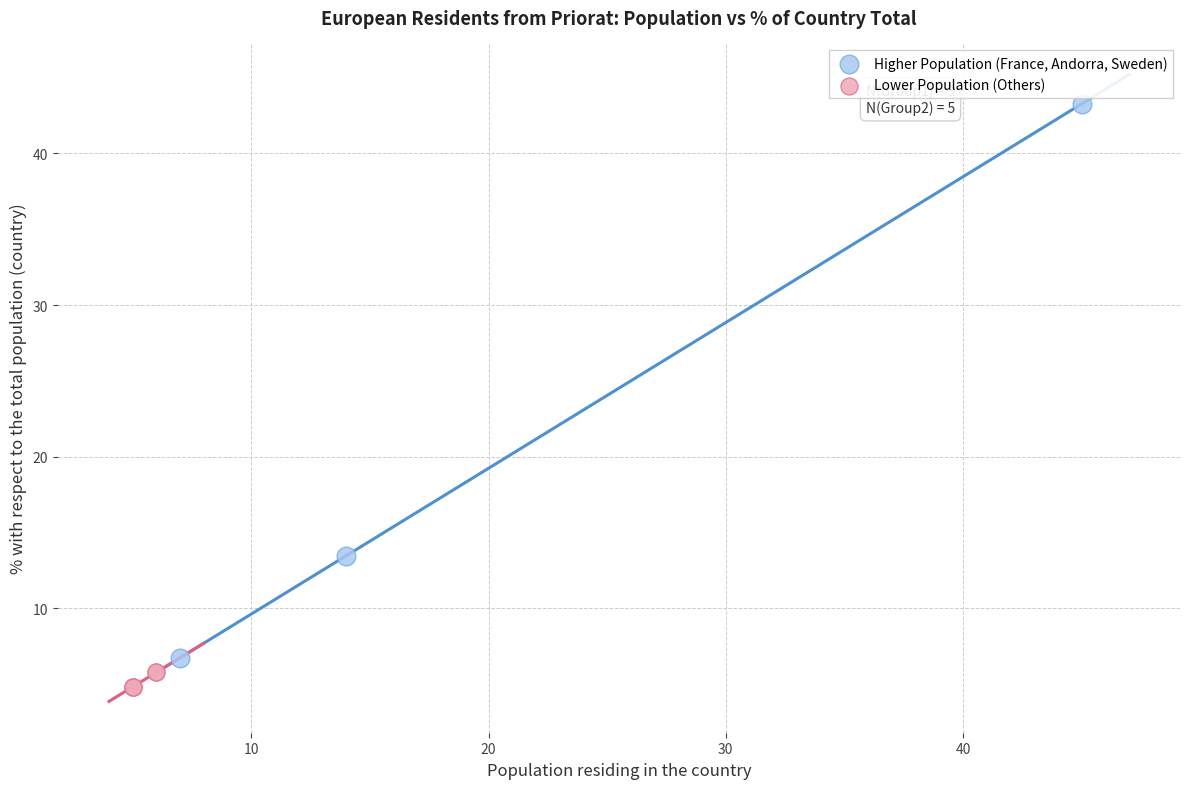

Which series contains the lowest Y value?

Lower Population (Others)